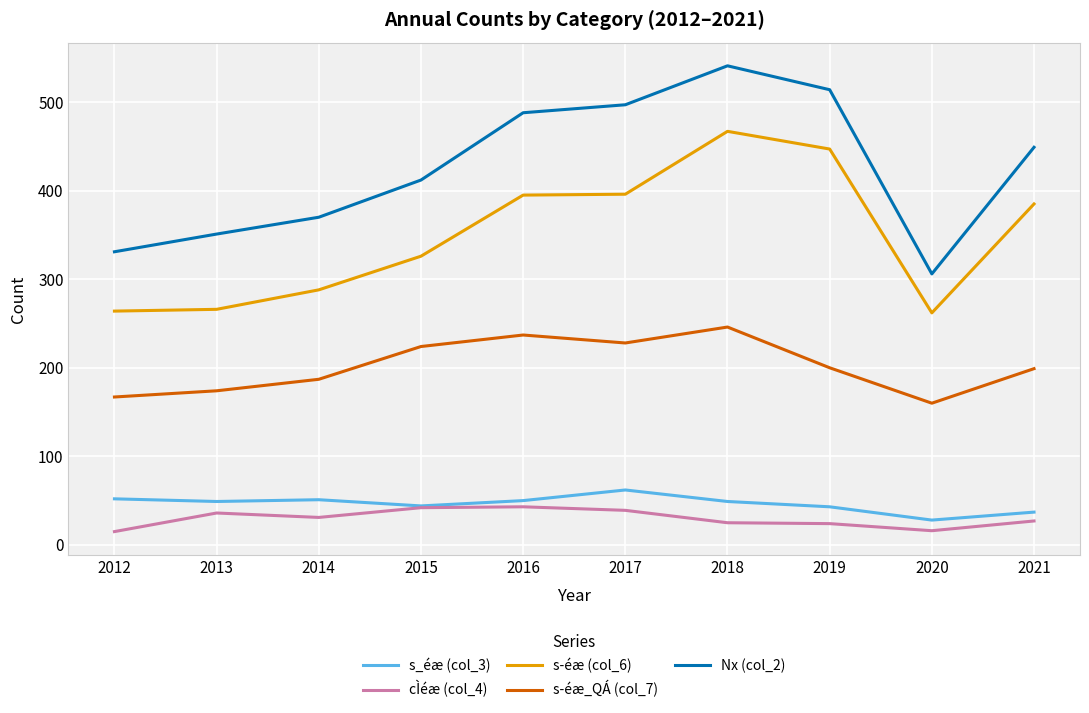

What is the total value across all series at 2012?

829